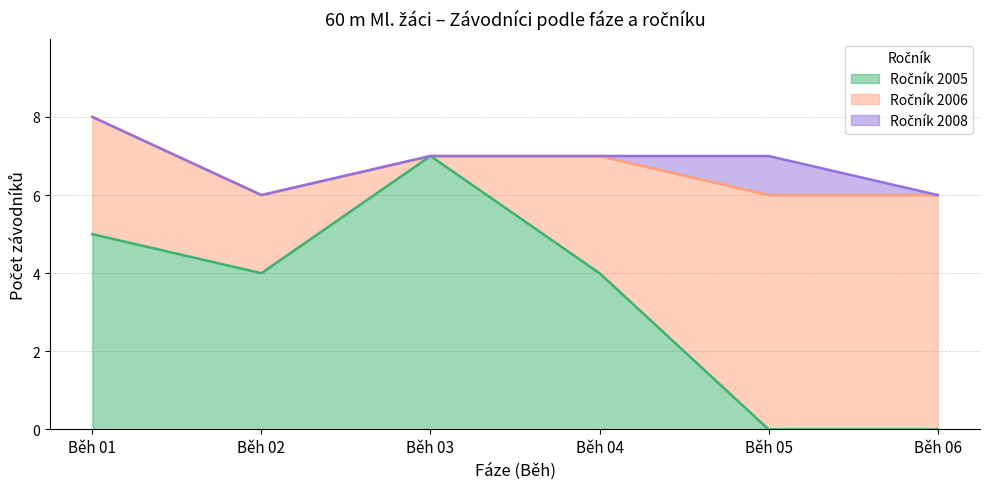

In Běh 03, how many points are higher than both neighbors (excluding endpoints)?

1